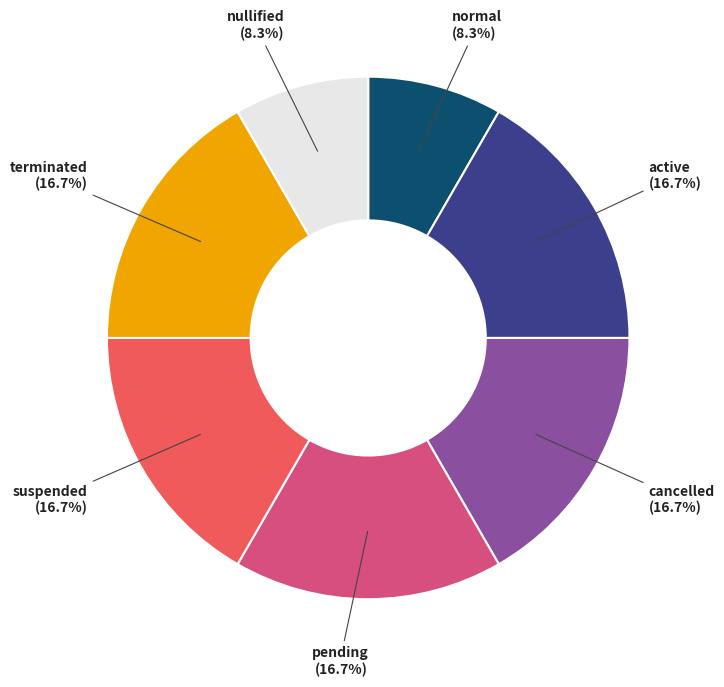

Is there any slice that represents more than half of the pie?

No